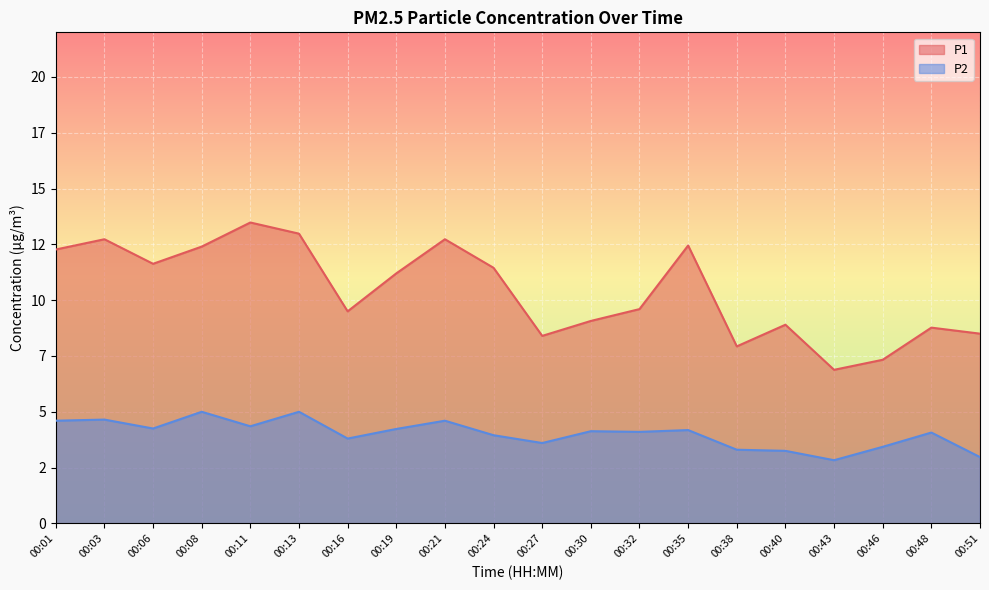

True or false: P1 has a value of 5.6 at 00:27.

False